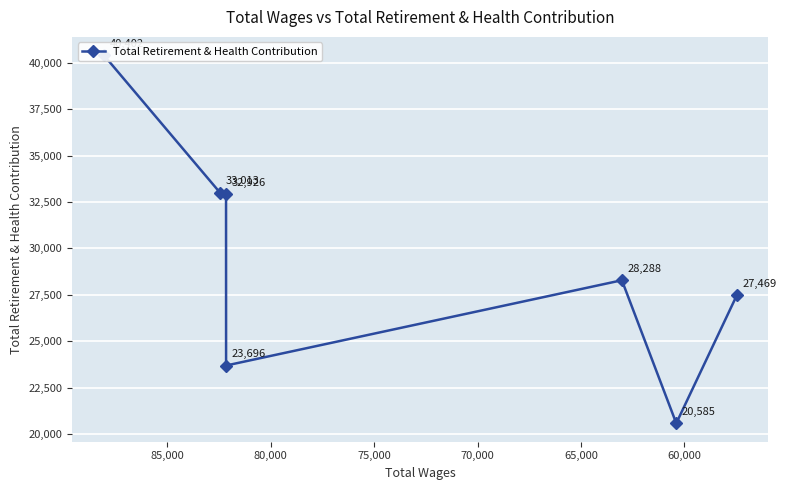

What is the difference between the second highest and minimum values?

12428